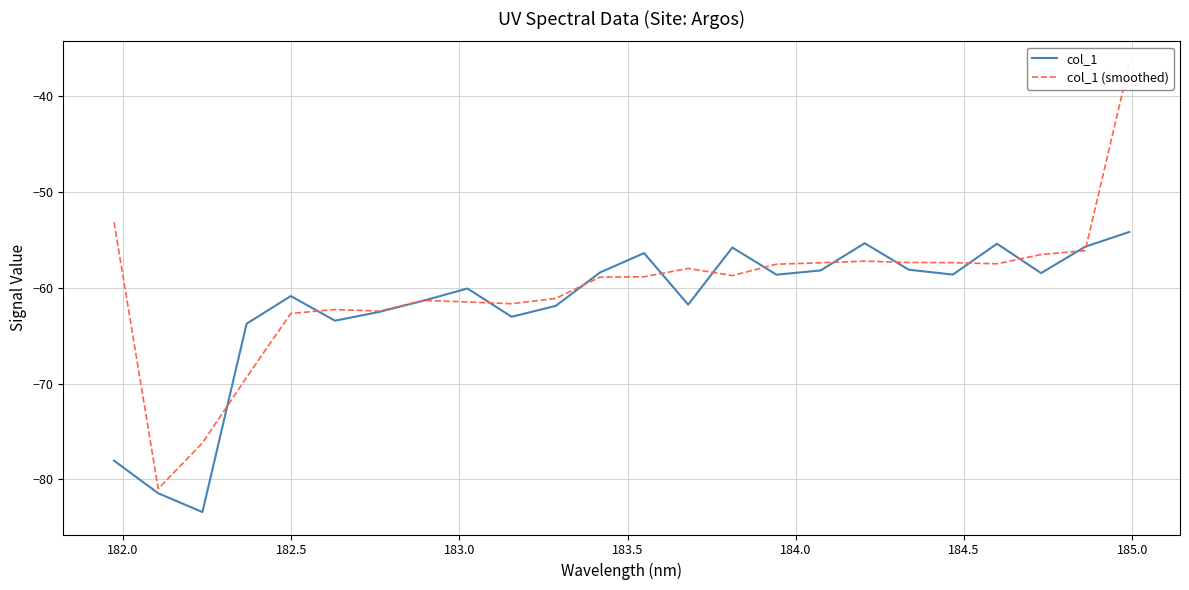

What is the highest value of the col_1 series?

-54.2